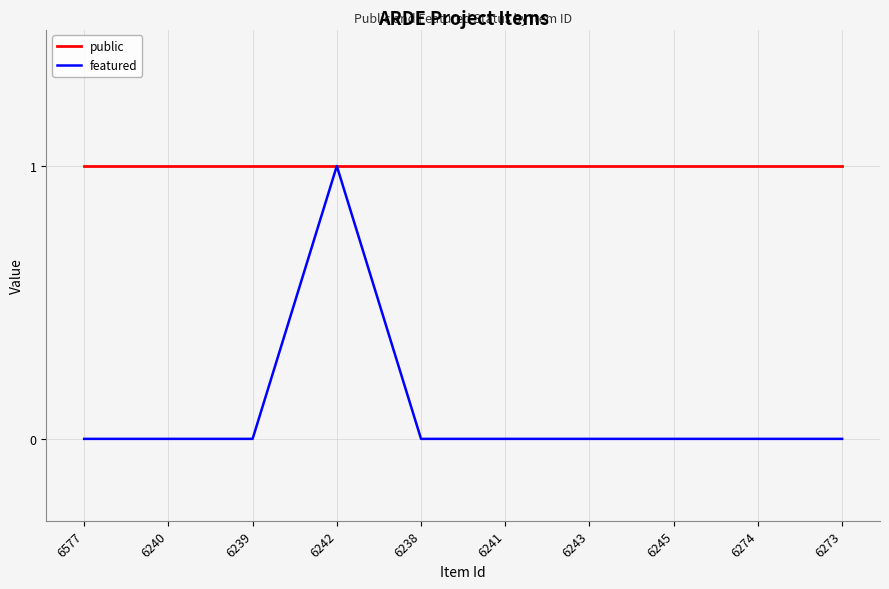

What is the maximum value shown in the chart?

1